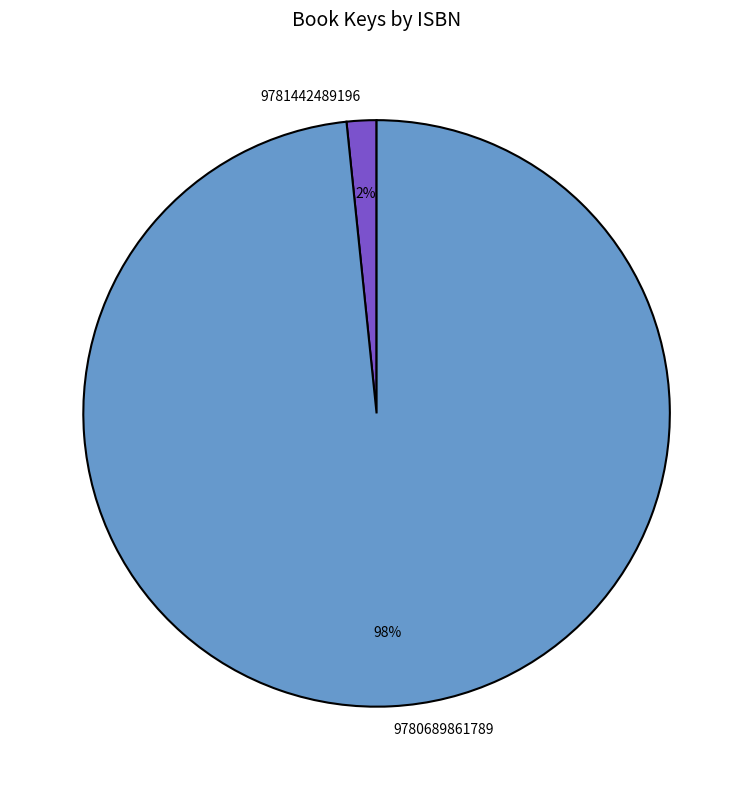

To the nearest percent, what is the average slice percentage?

50%